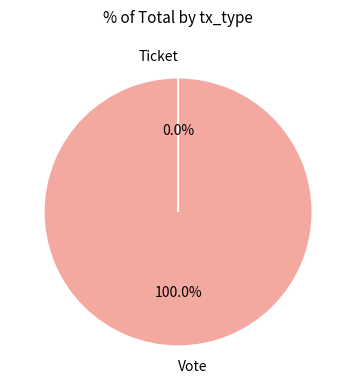

Which category has the smallest portion of the pie?

Ticket